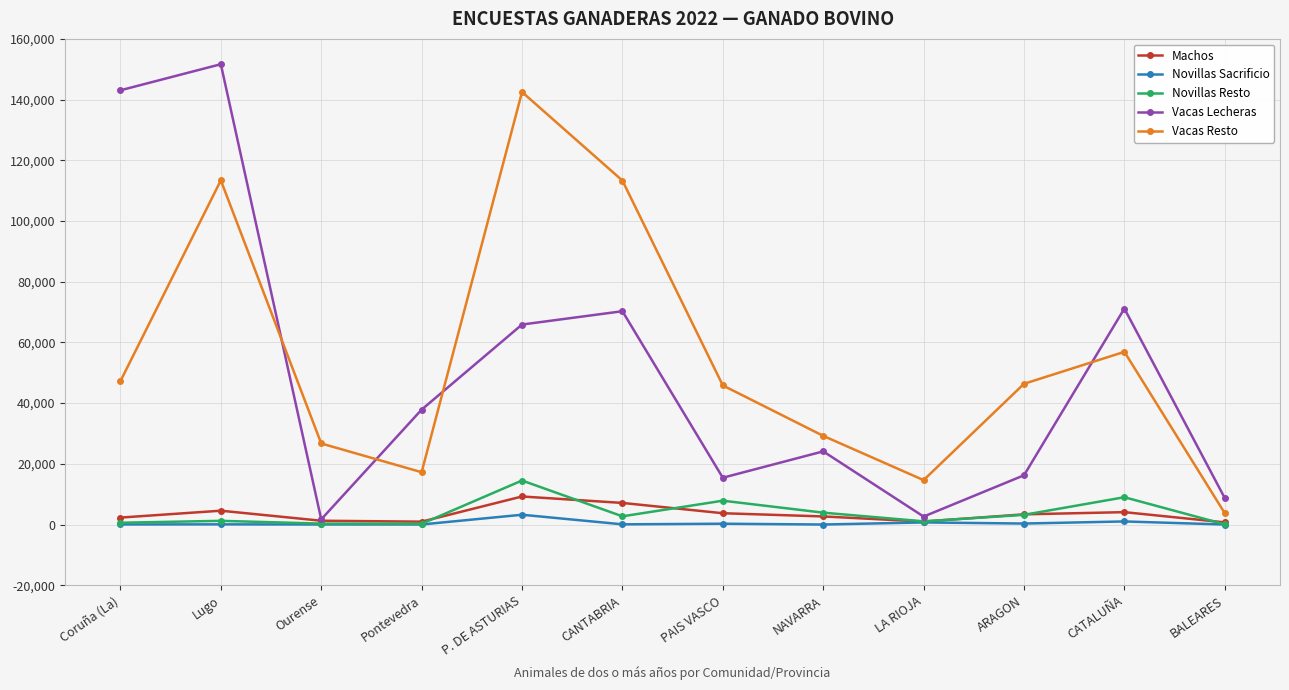

What is the label of the 12th point from the right?

Coruña (La)